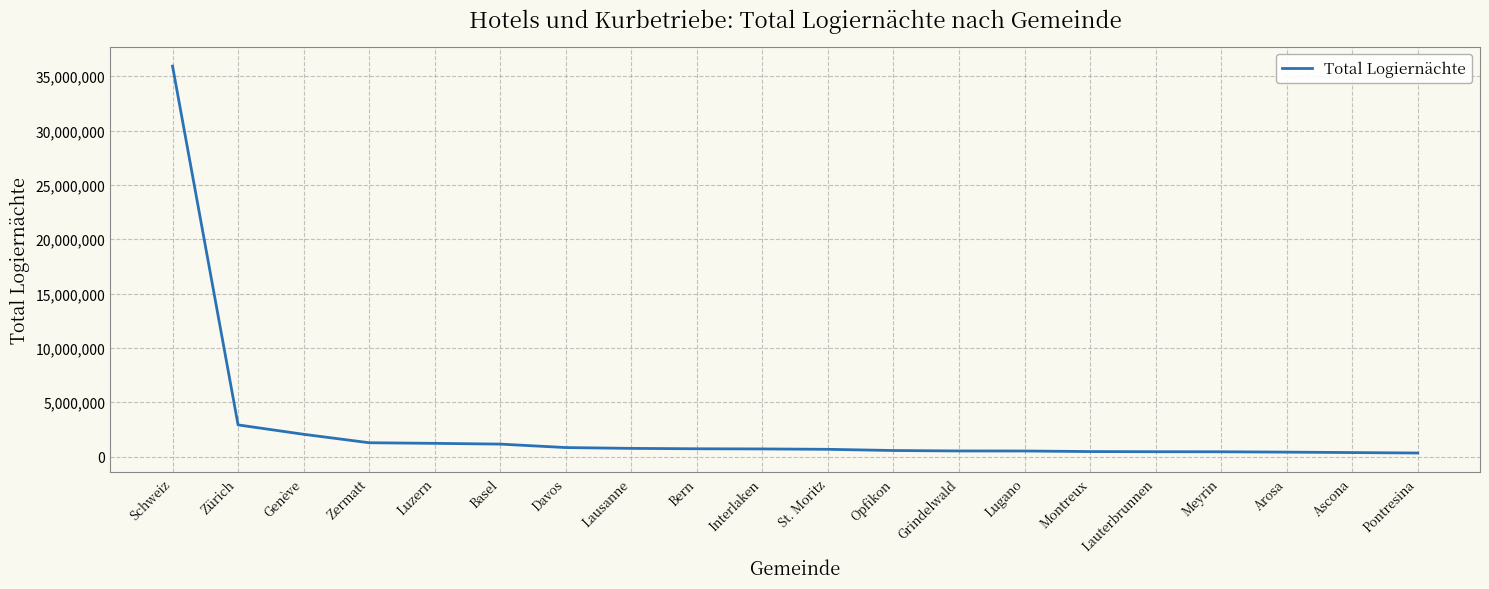

The chart shows a value of 2916220 at Zürich. True or false?

True